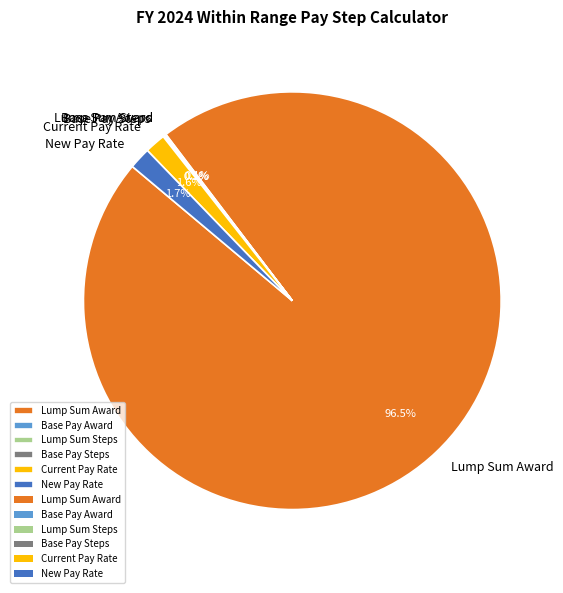

How much of the chart is everything except Current Pay Rate?

98.4%